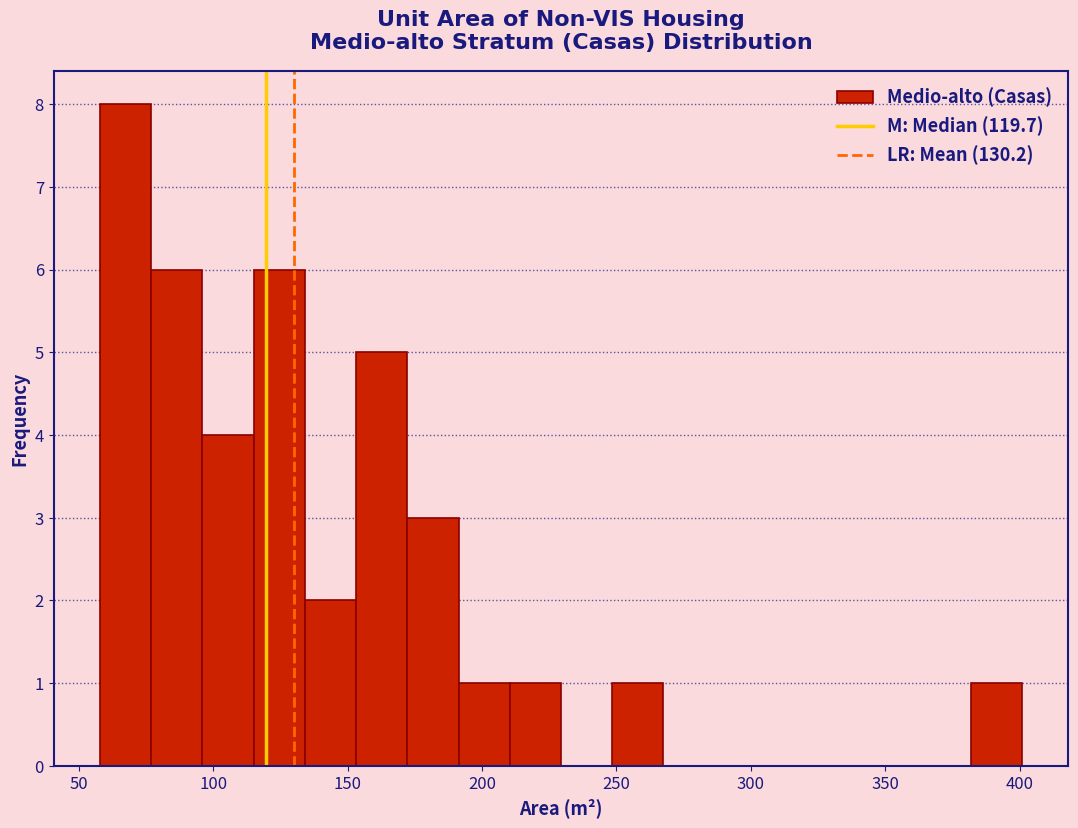

Around what value on the x-axis is the tallest bar? Give the approximate position of its centre, as read against the axis.

65